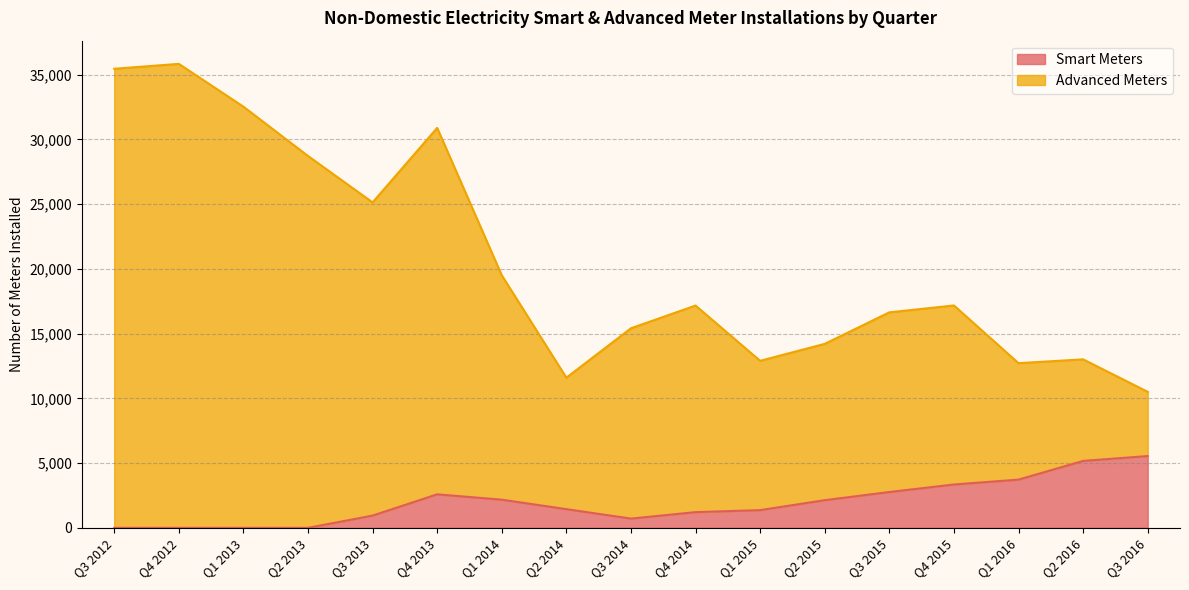

At which category does Smart Meters reach its first local peak?

Q4 2013